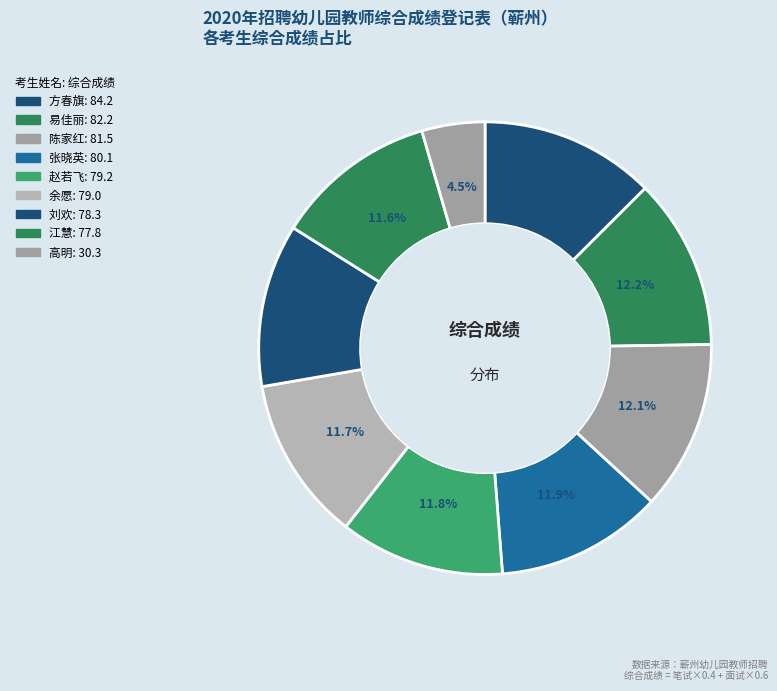

How many slices are in this pie chart?

9